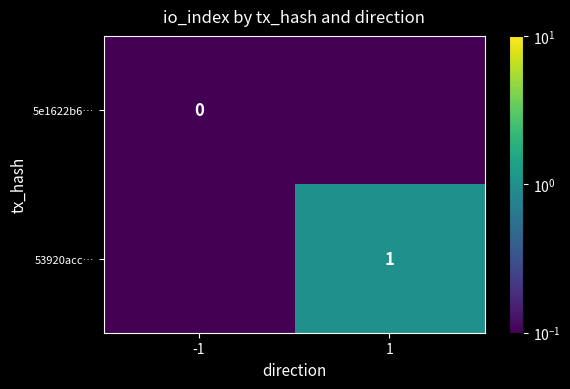

The 53920acc… series shows 1.6 at 1. True or false?

False